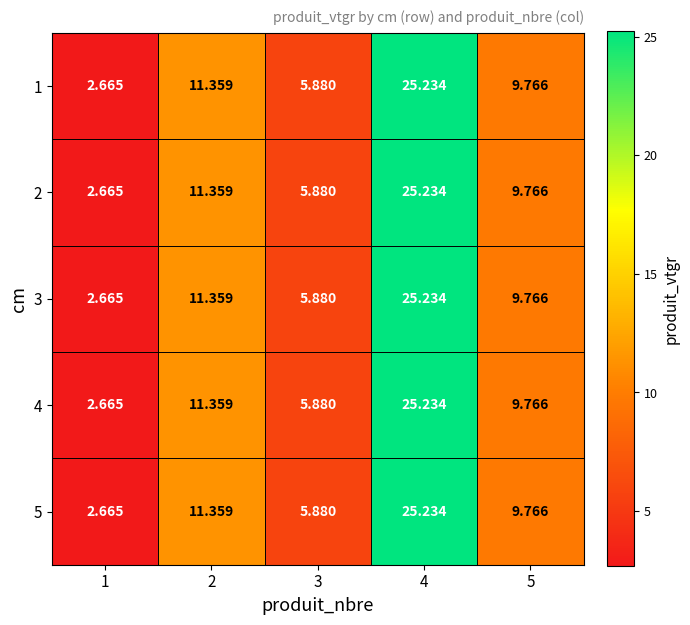

What is the total value across all series at 5?

48.8